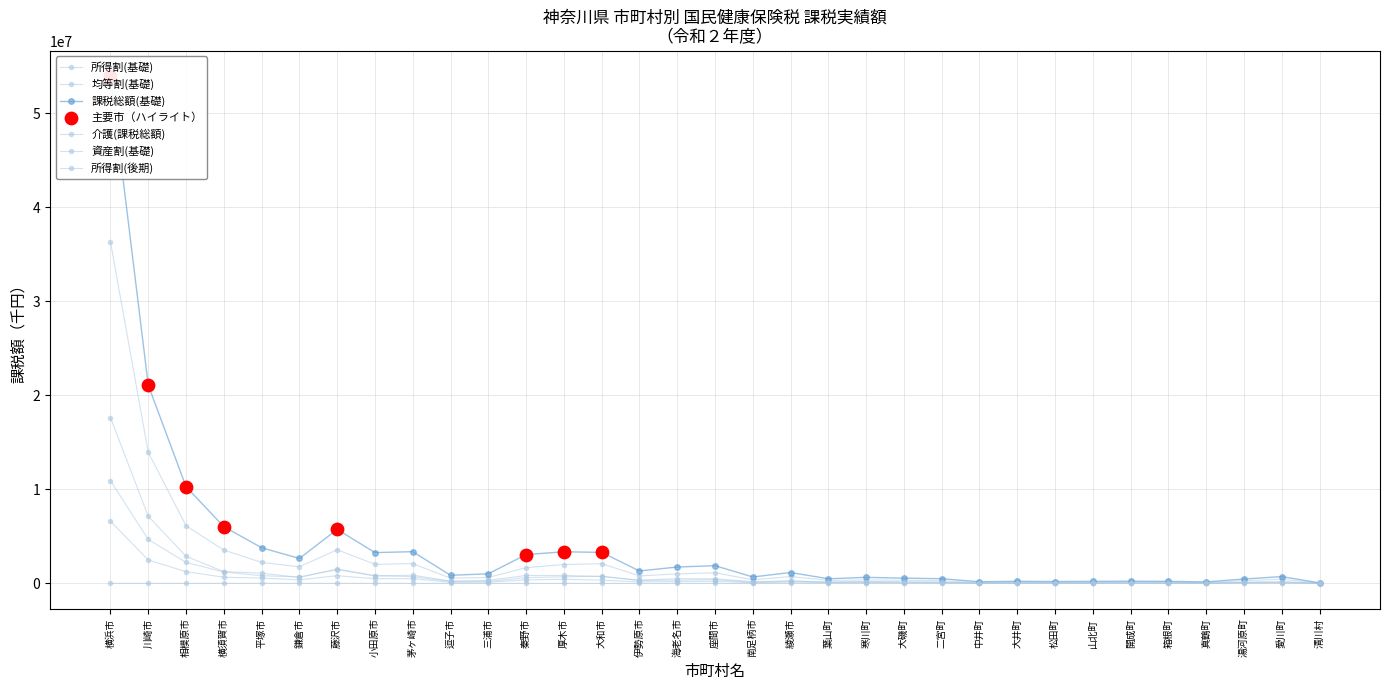

Which series contains the highest Y value?

課税総額(基礎)